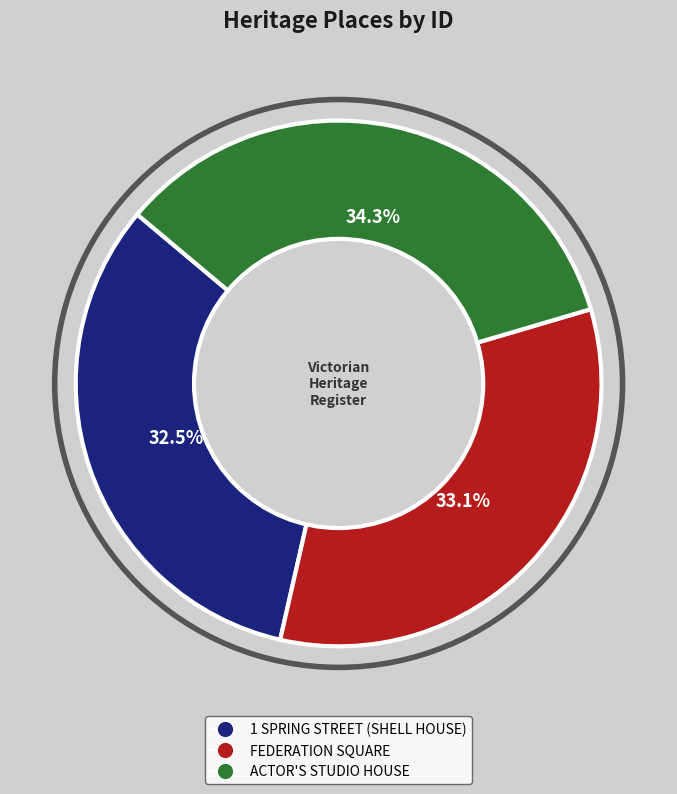

Between FEDERATION SQUARE and 1 SPRING STREET (SHELL HOUSE), which is larger?

FEDERATION SQUARE